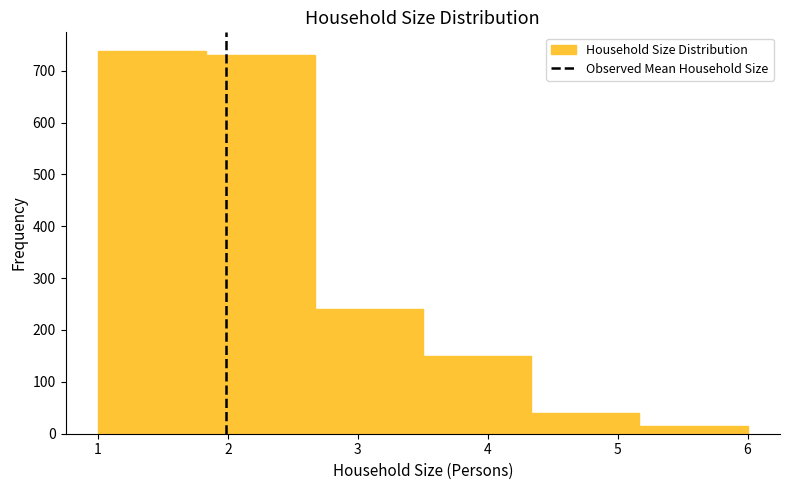

How tall is the bar that spans 5.2 to 6.0 on the x-axis? Neither the bar edges nor the heights are printed on the chart, so give them approximately, as read against the axes.

20